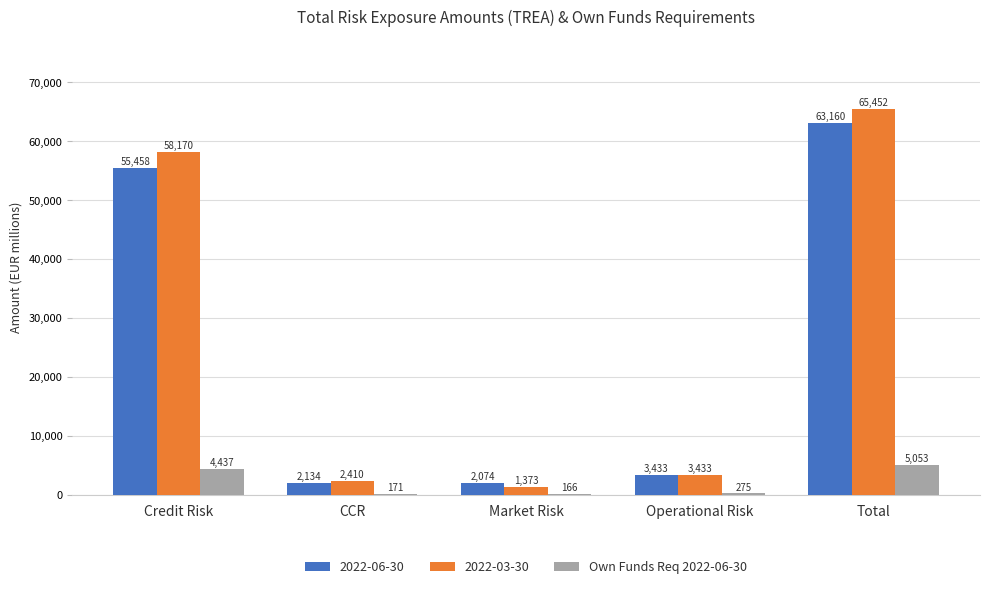

At which category does the chart reach its peak across all series?

Total